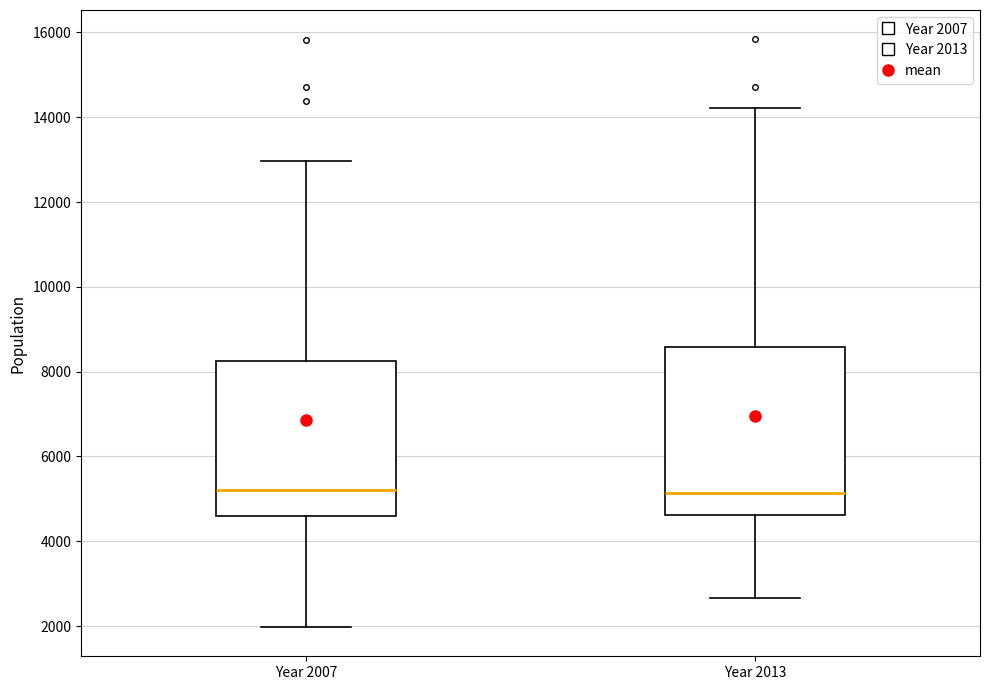

Where does the upper whisker of the box for Year 2013 end on the y-axis? The values are not printed on the chart, so give them approximately, as read against the axis.

14200